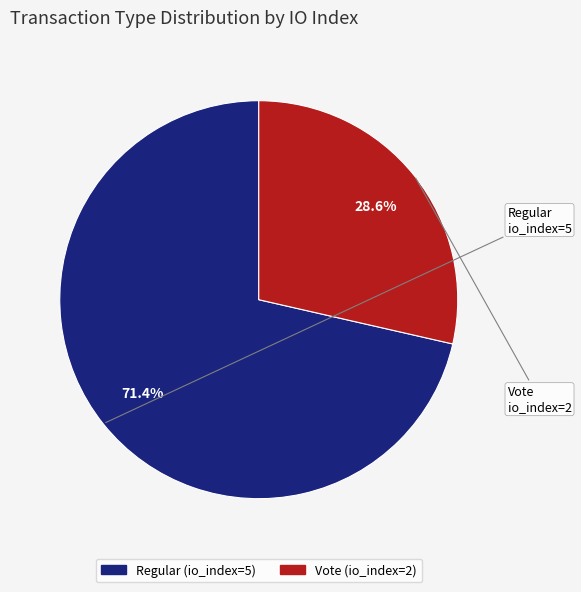

Which category has the smallest portion of the pie?

Vote (io_index=2)